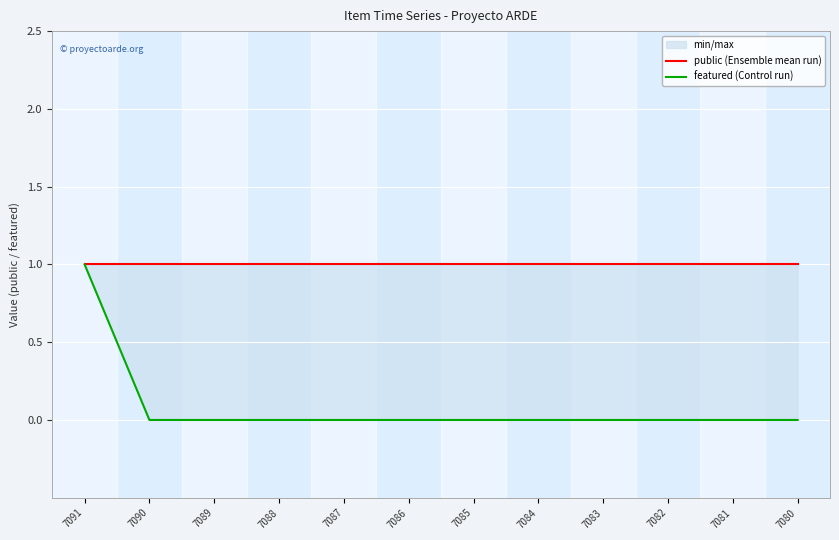

Is the value of featured (Control run) at 7088 greater than the value of public (Ensemble mean run) at 7081?

No